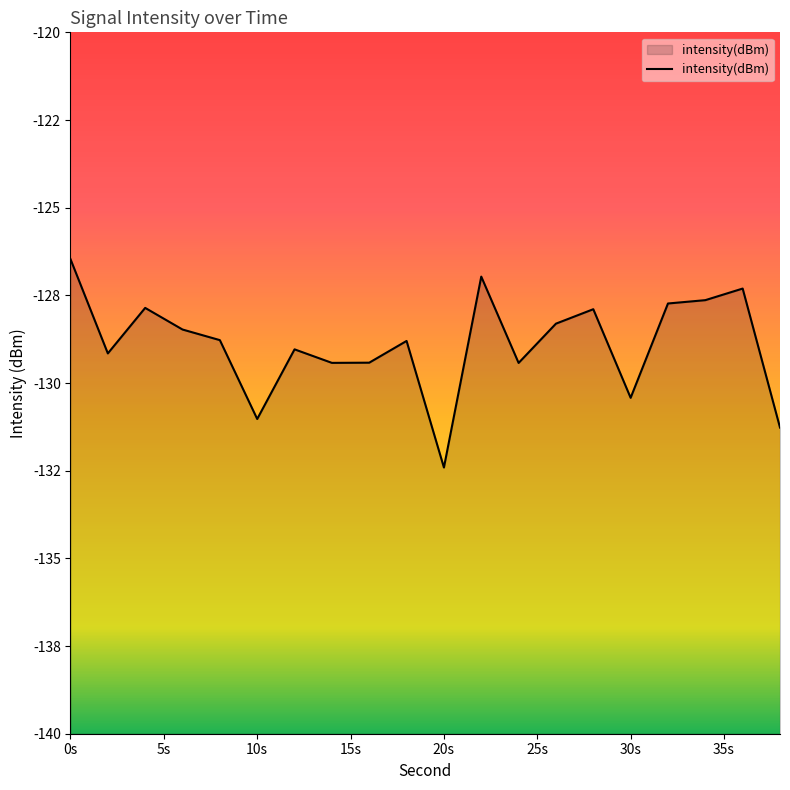

How many lines are shown in the chart?

1